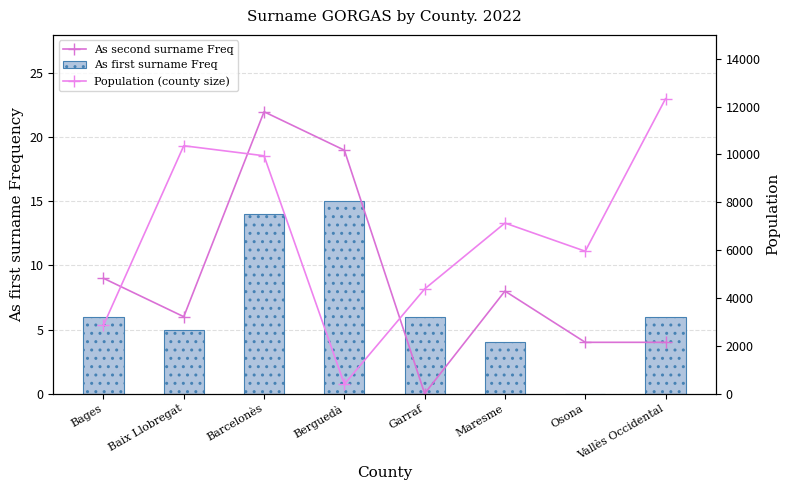

What position from the left is Bages?

1